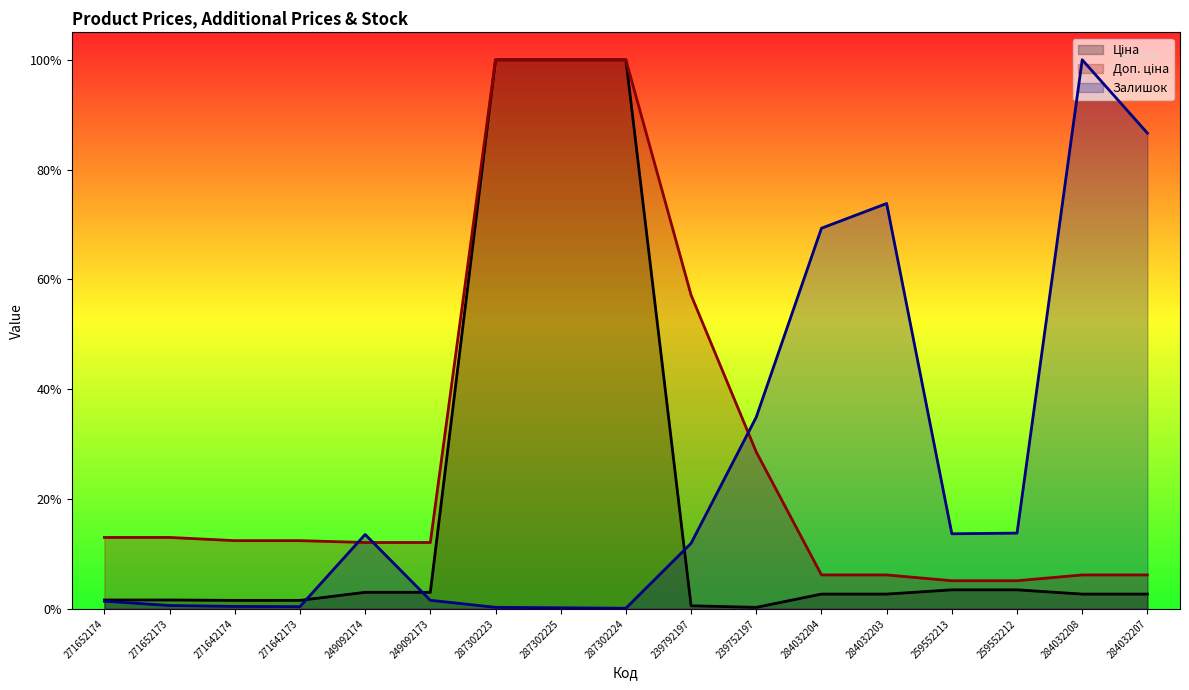

At how many categories does at least one series exceed 0?

17